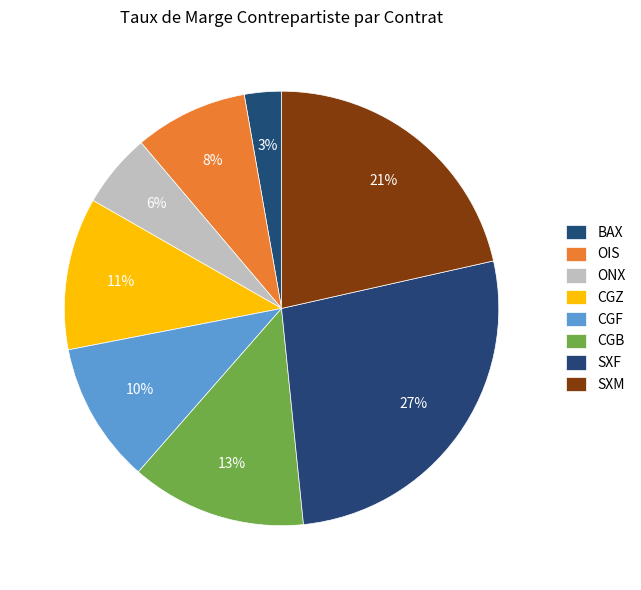

How many segments does this pie chart have?

8